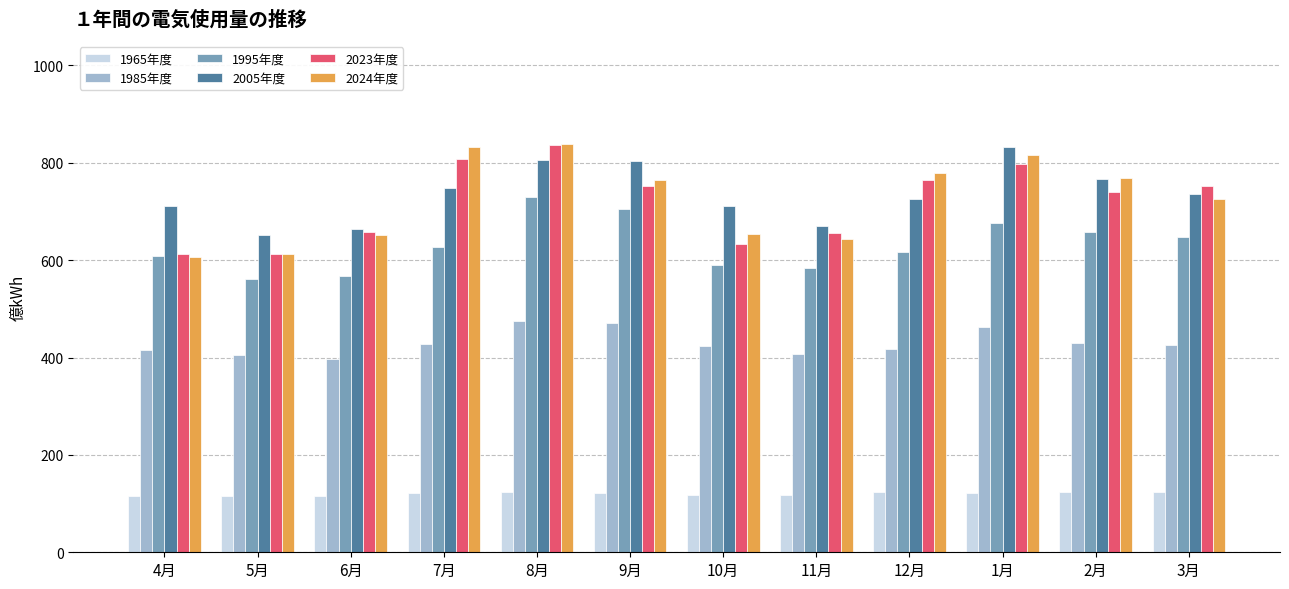

What is the label of the 7th bar from the left?

10月